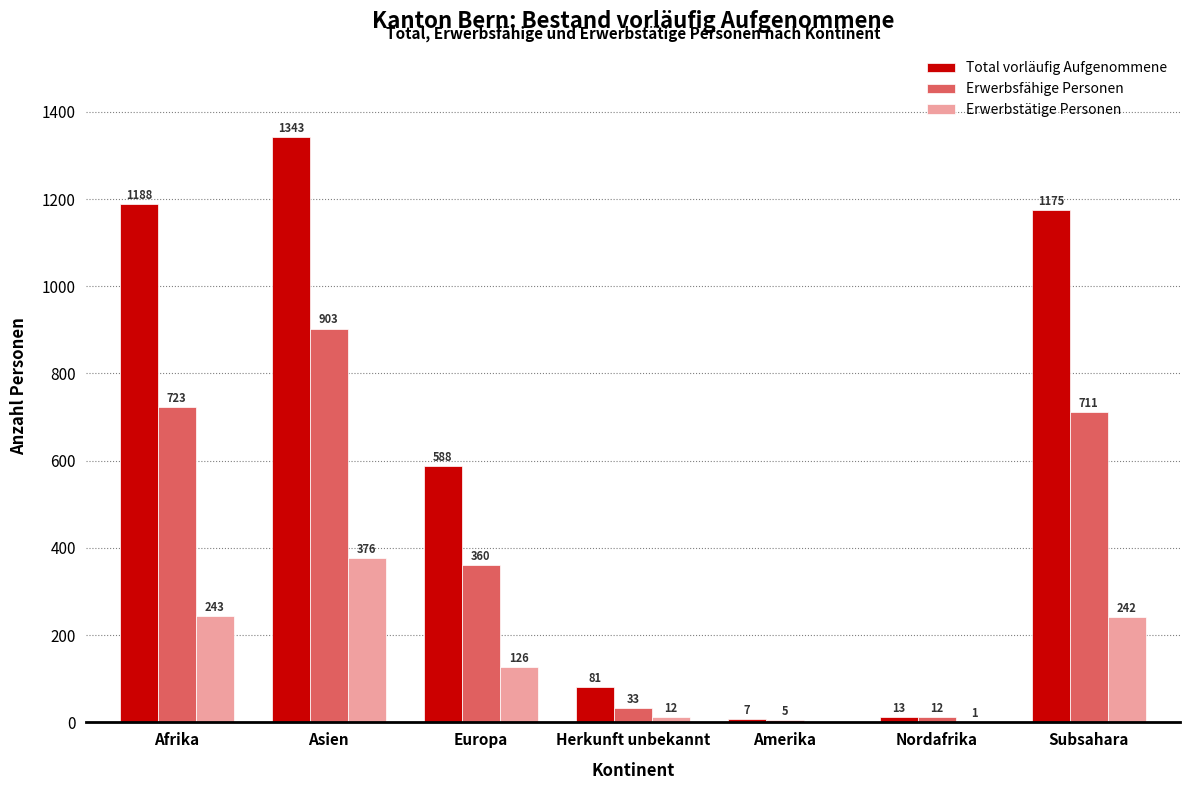

What is the greatest value displayed?

1343